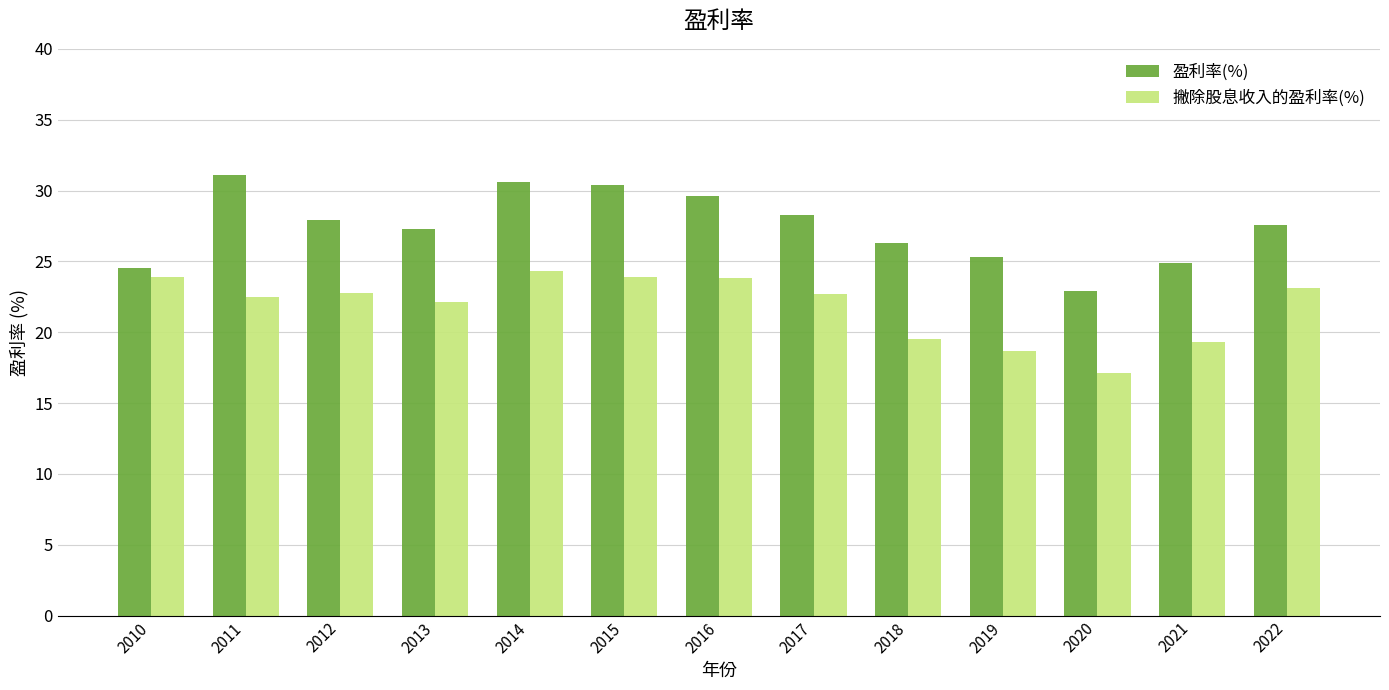

What is the total value across all series at 2019?

44.0